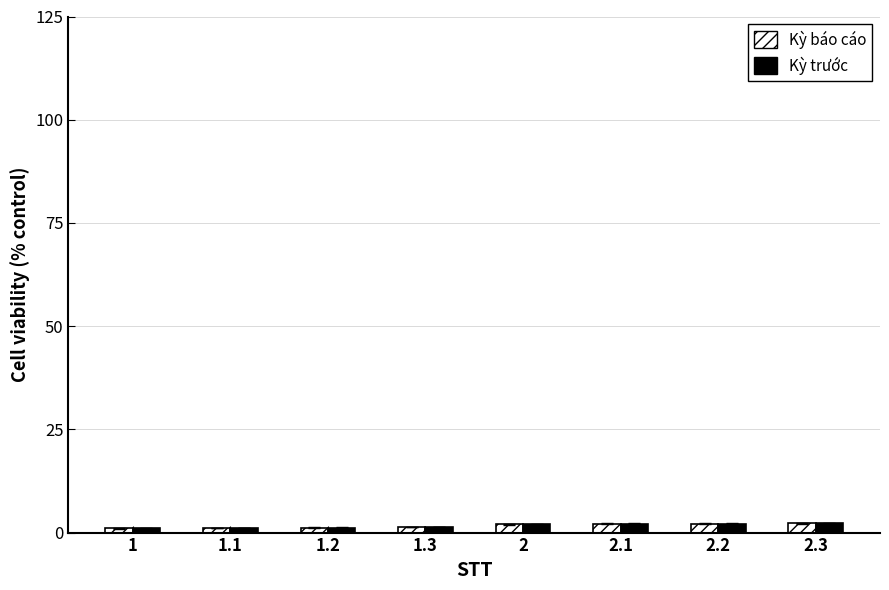

What is the sum of all Kỳ trước values?

13.2